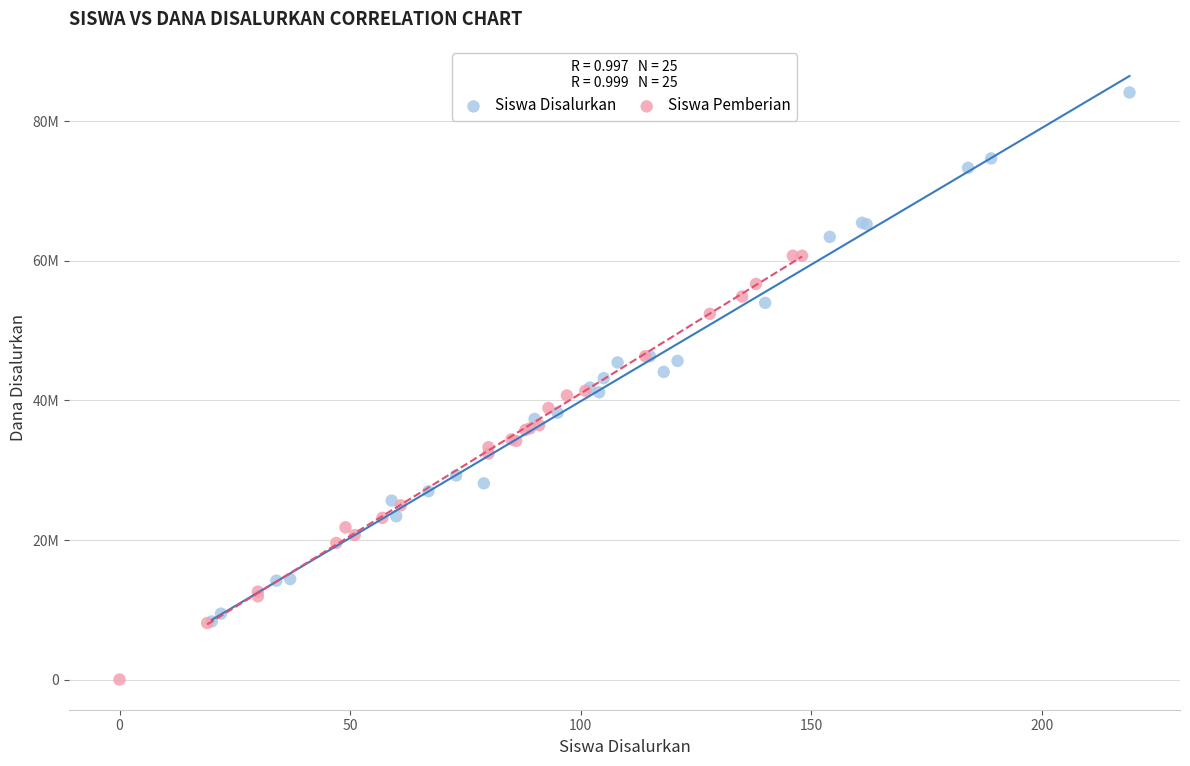

What are all the series names shown in the legend?

Siswa Disalurkan, Siswa Pemberian